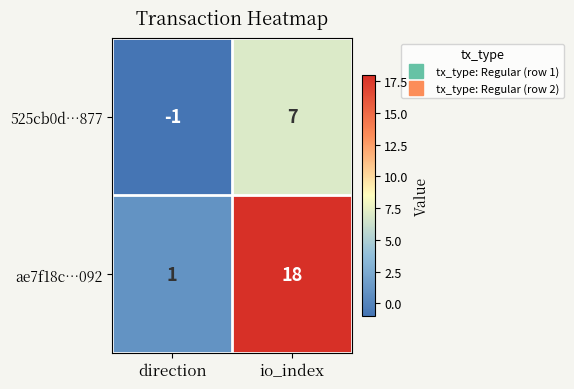

Which label corresponds to the smallest value in the chart?

direction